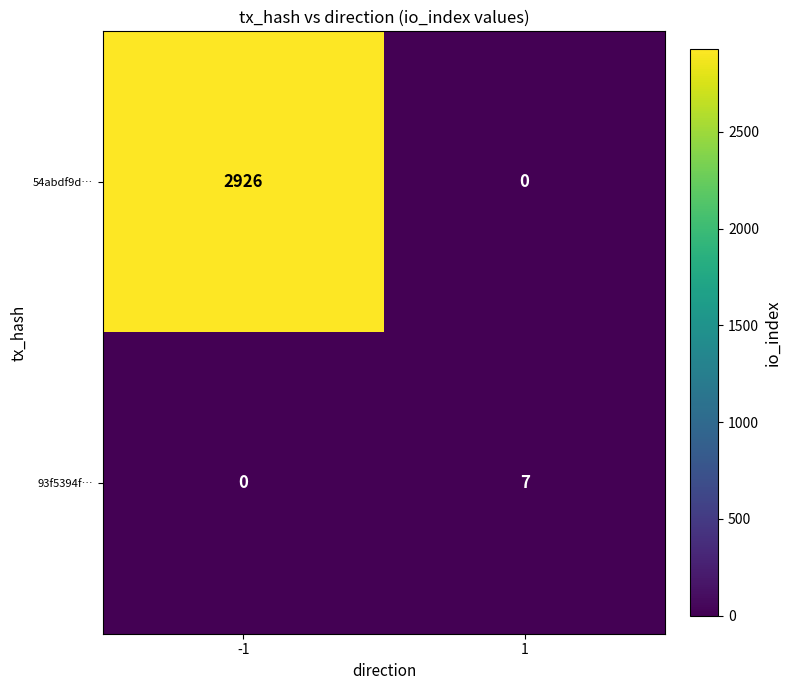

Rank the series by their maximum value, from lowest to highest.

93f5394f…, 54abdf9d…